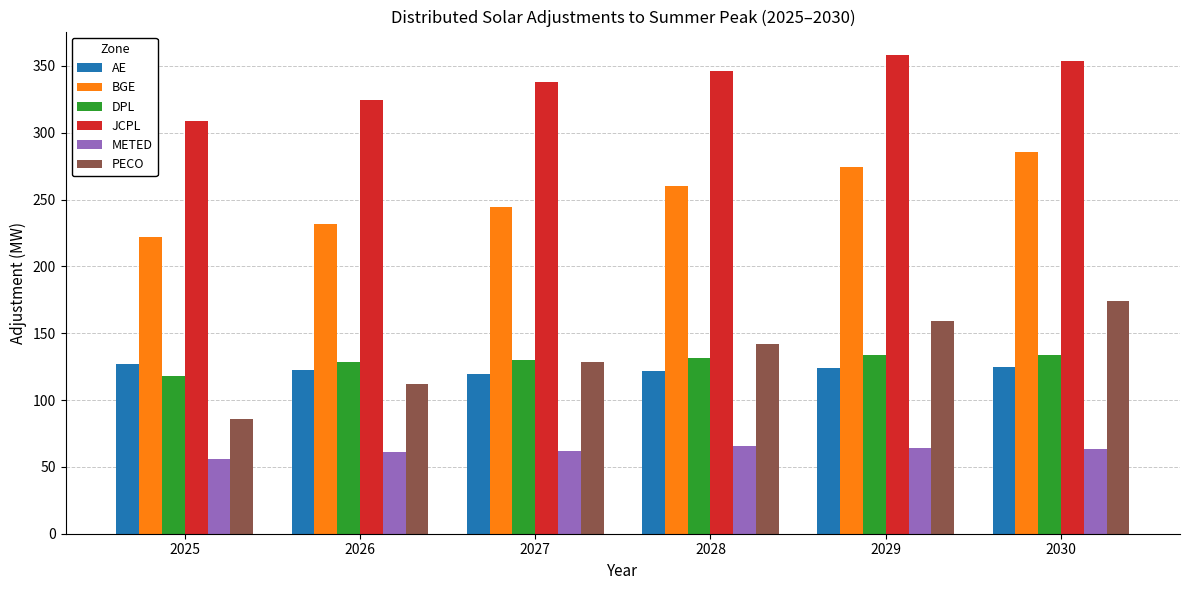

Which series has the largest range (max minus min)?

PECO